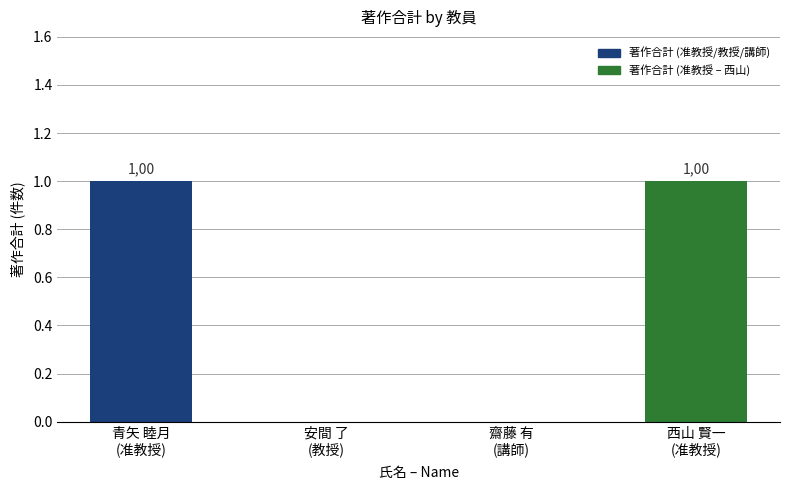

The value at 齋藤 有
(講師) is -1. True or false?

False